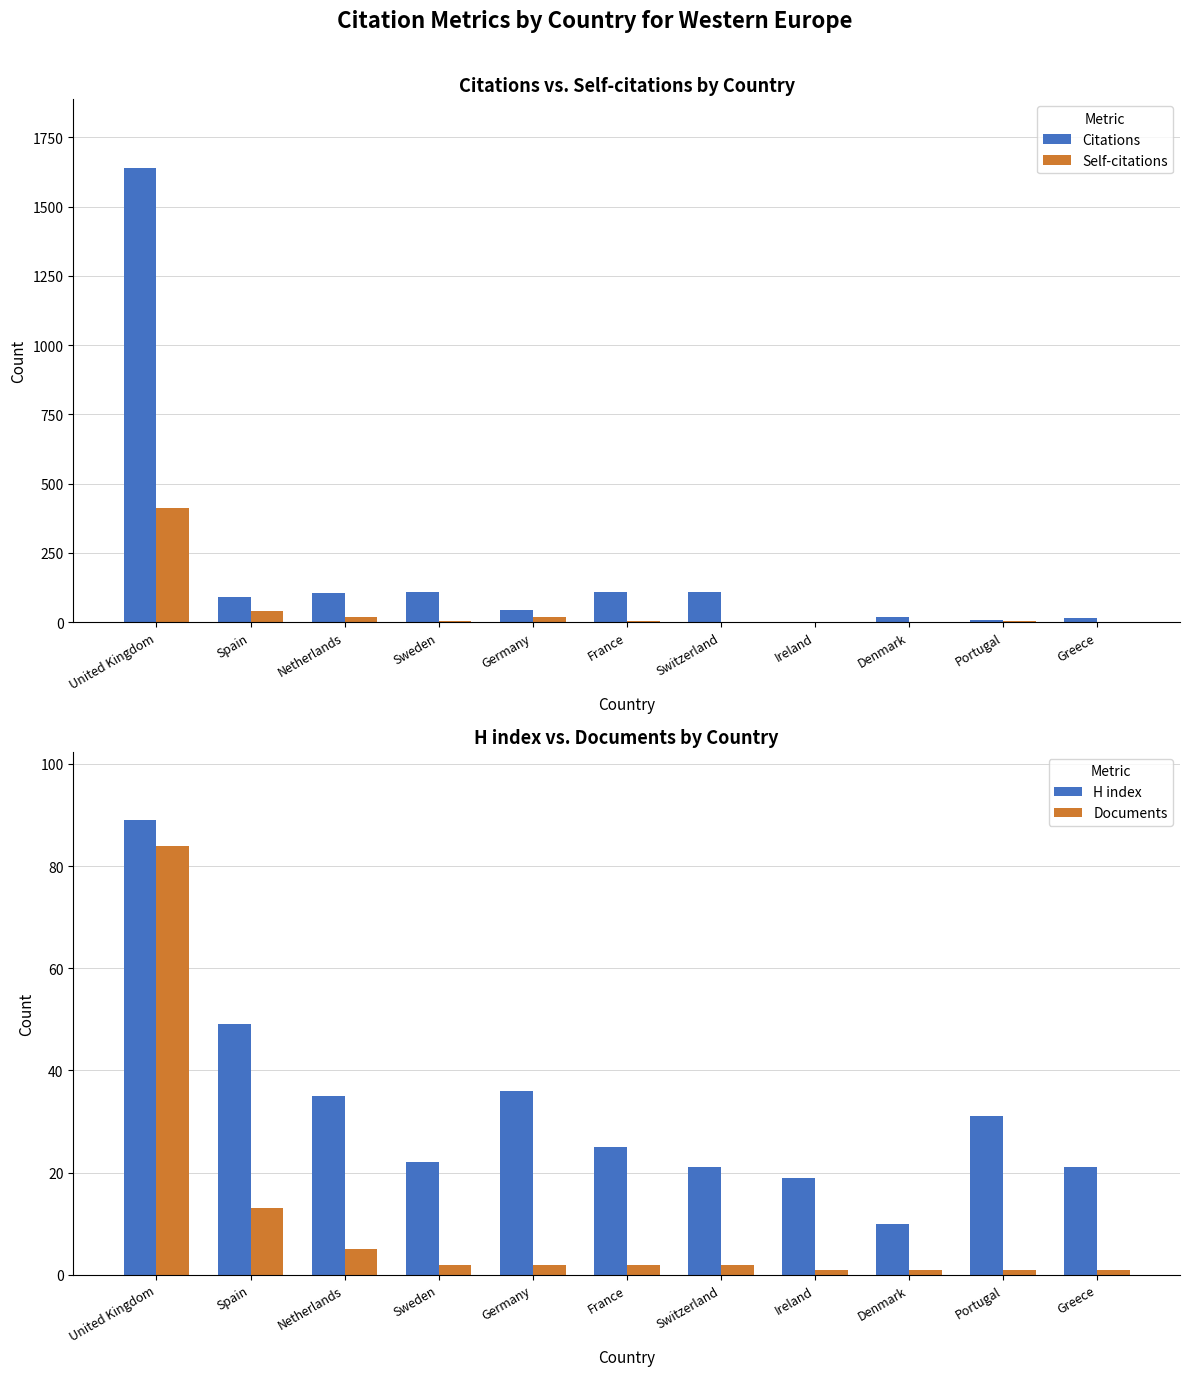

How many groups of bars are there?

11